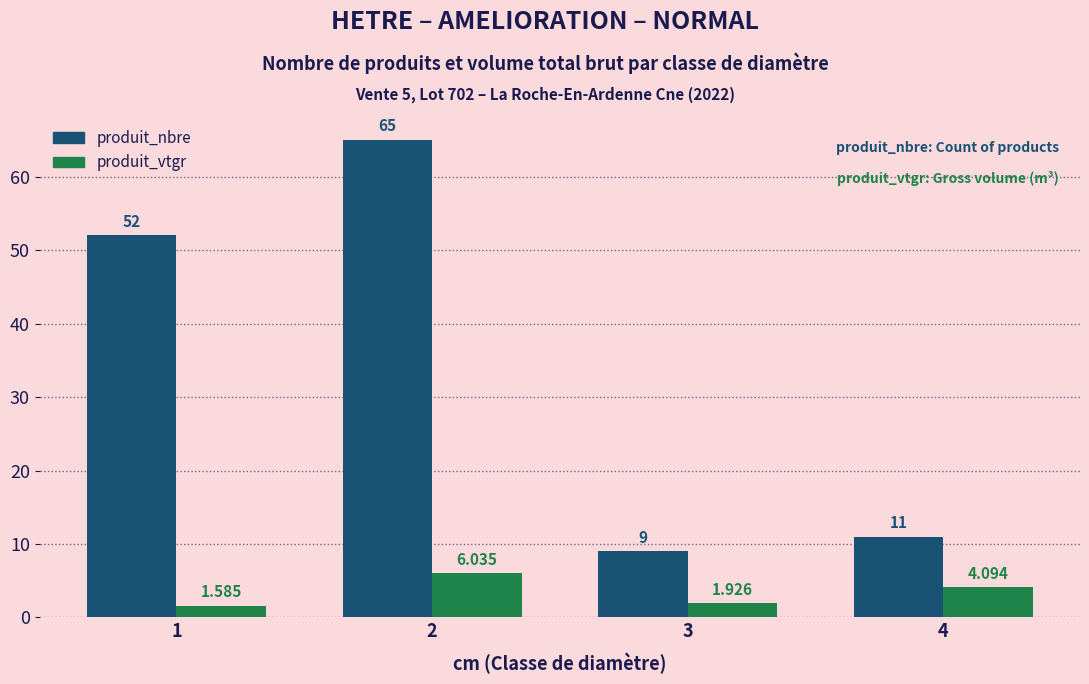

The value of produit_nbre at 1 is 68.4. True or false?

False